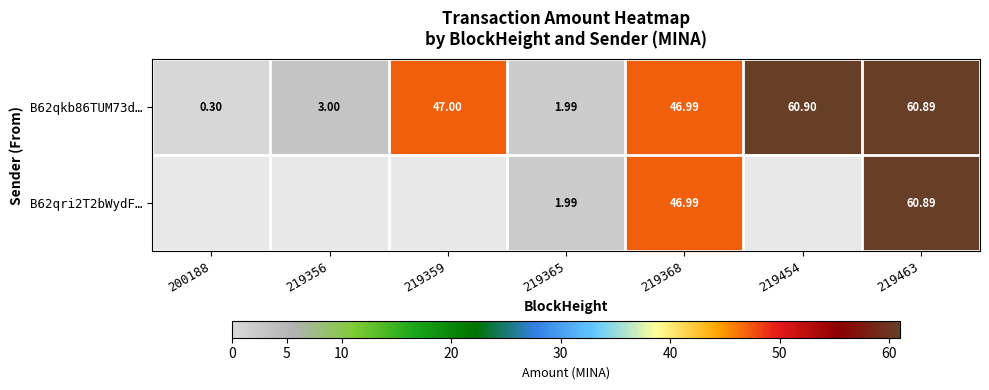

Which series has the largest total across all categories?

B62qkb86TUM73d…